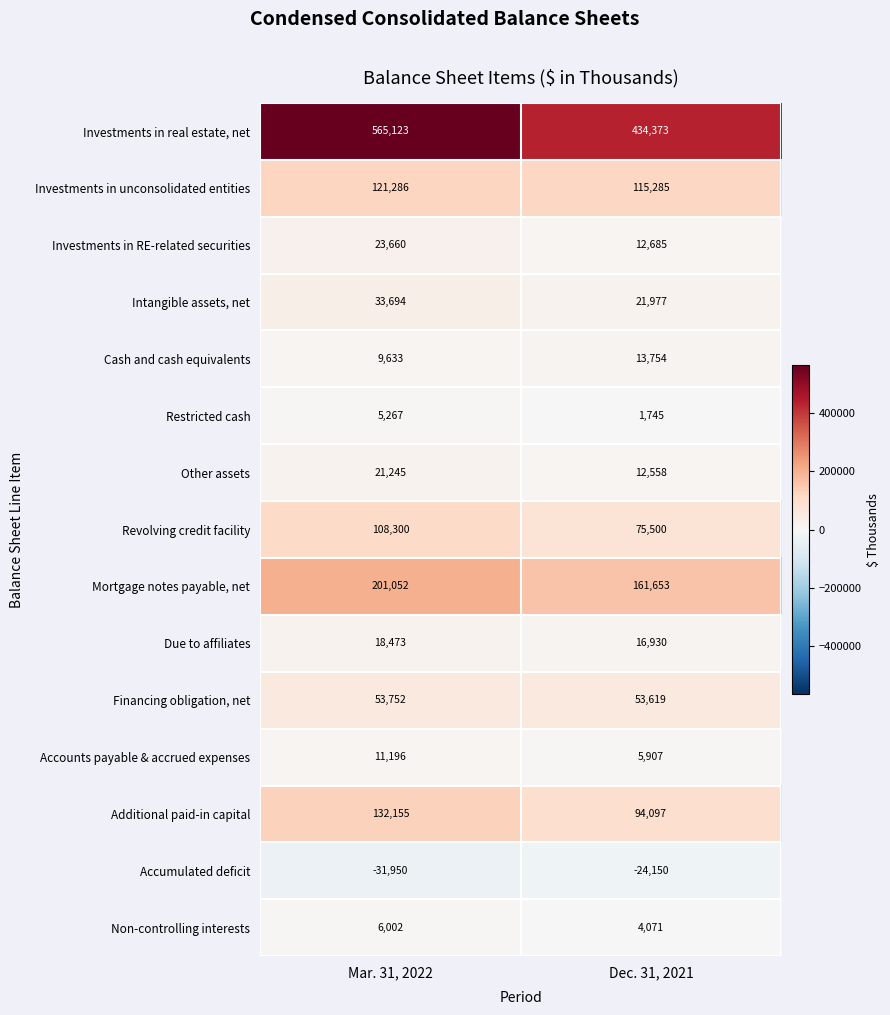

Which series has the largest total across all categories?

Investments in real estate, net